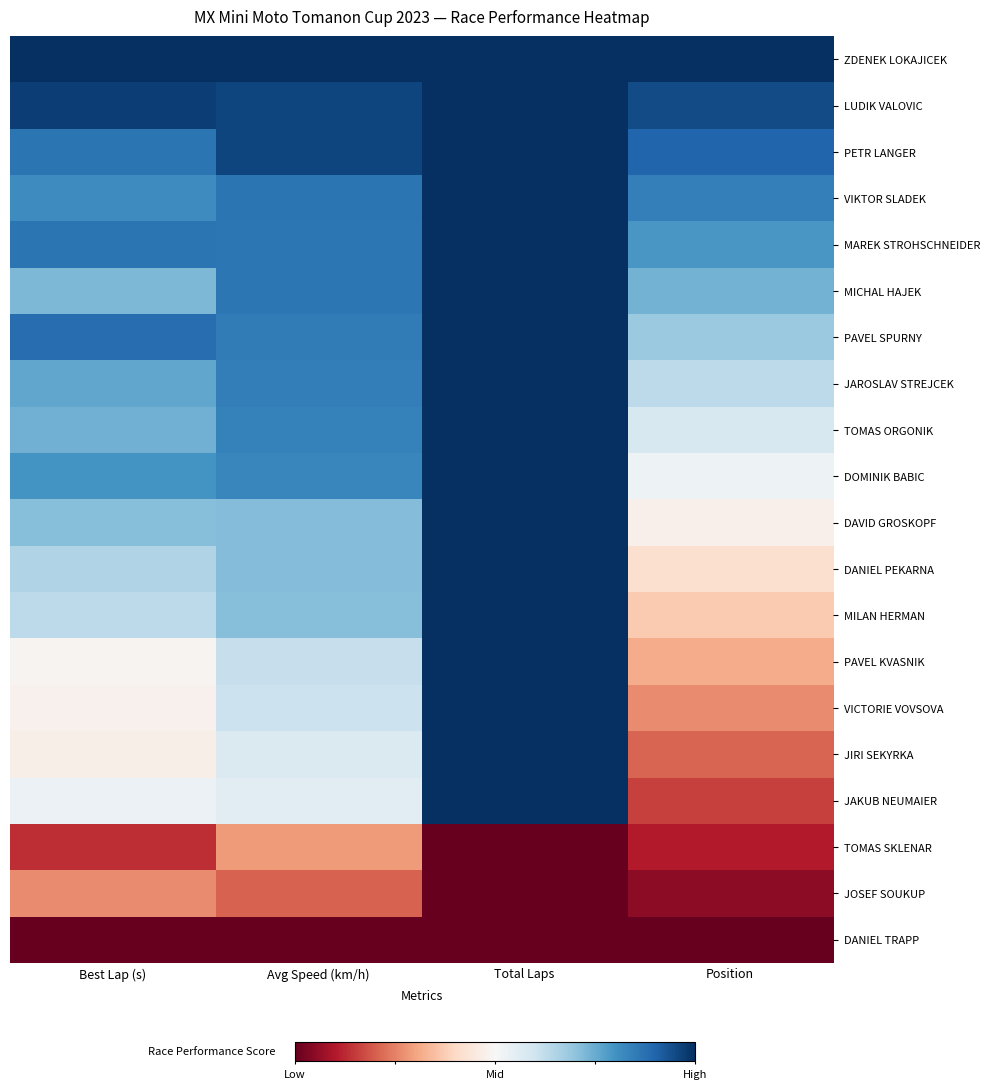

Count the number of data series in this chart.

20